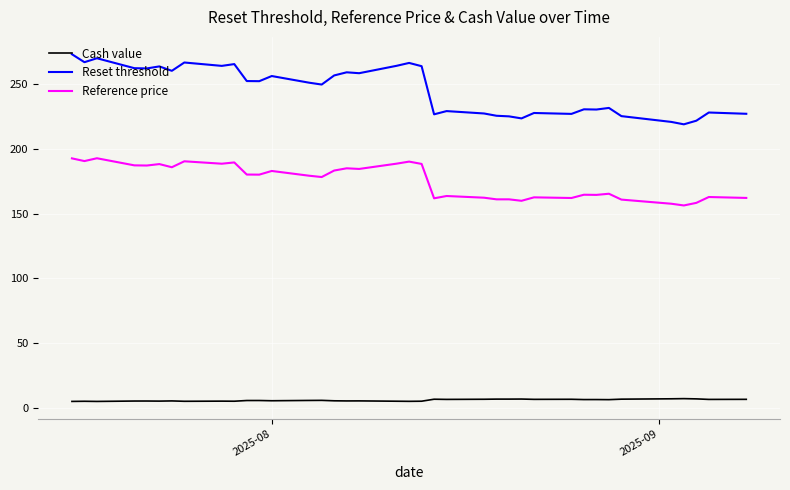

In Reset threshold, how many points are lower than both neighbors (excluding endpoints)?

12